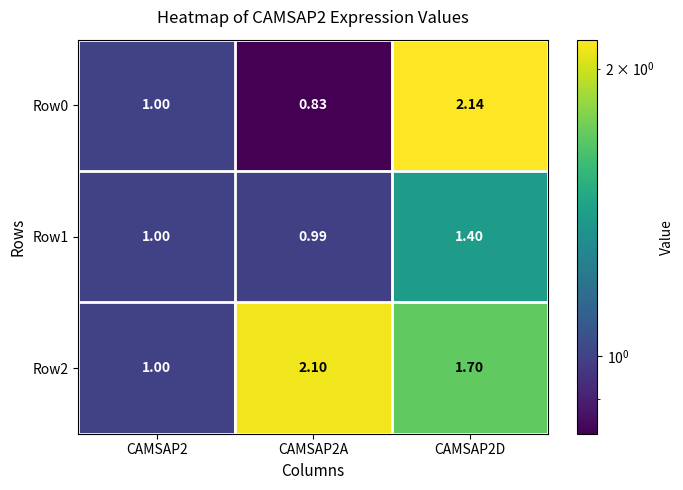

Is the value of Row1 at CAMSAP2D greater than the value of Row0 at CAMSAP2A?

Yes